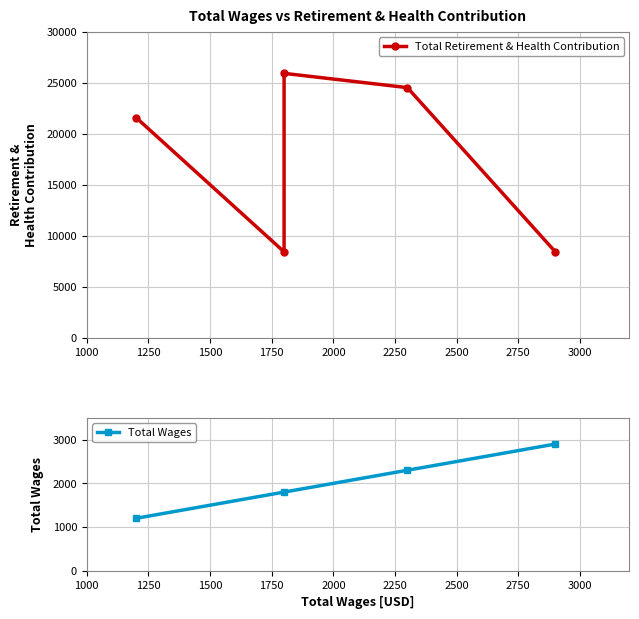

How many interior local peaks (higher than both neighbors) does the data have?

1